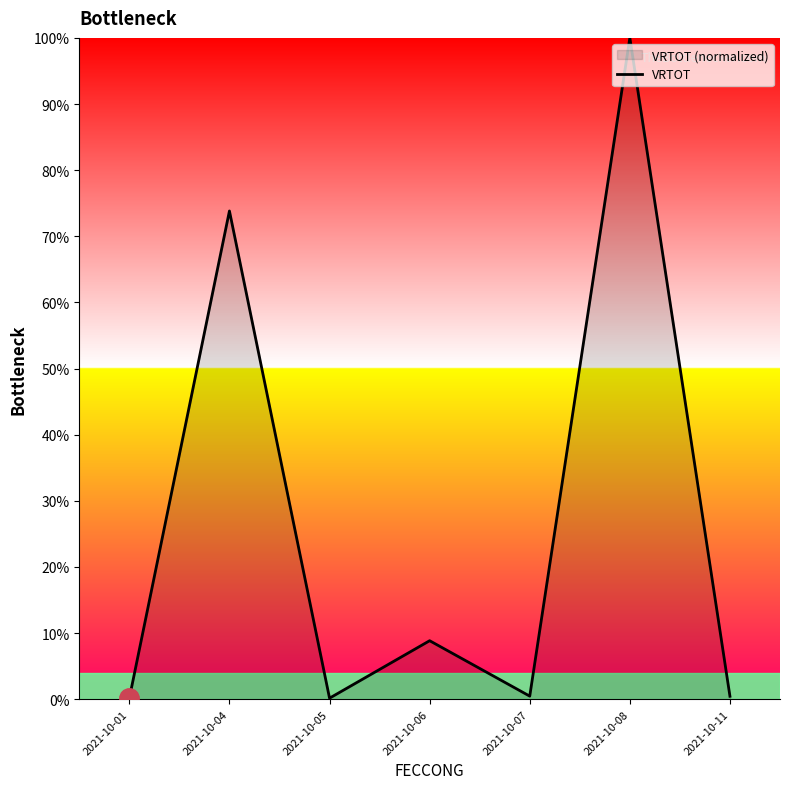

Count the number of categories in the chart.

7